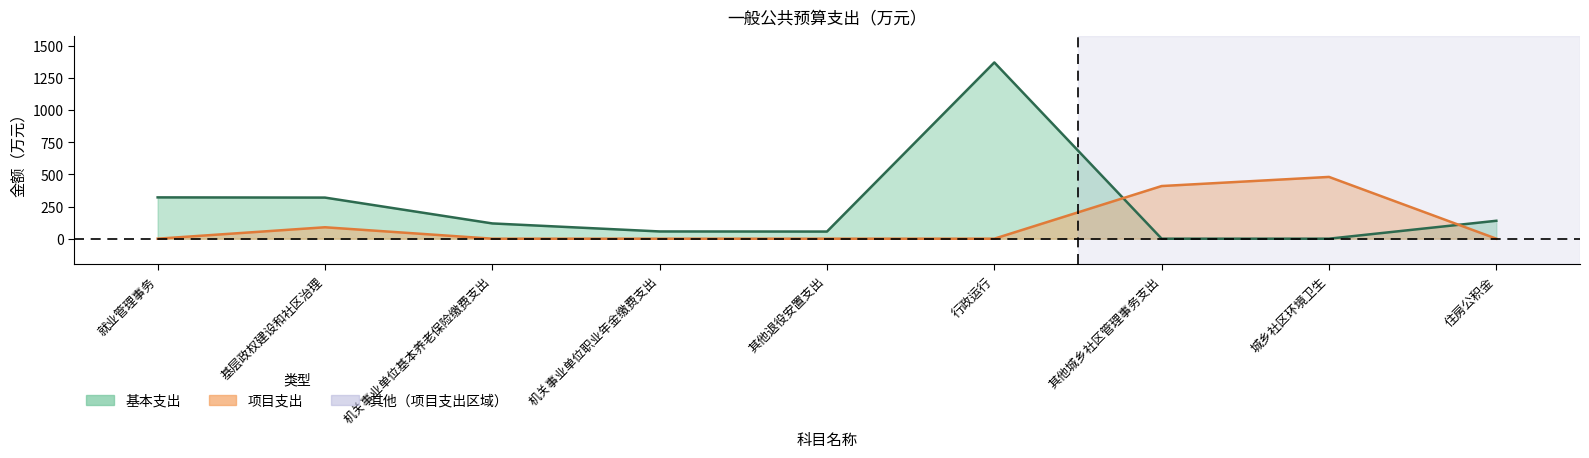

Reading left to right, extract all data points from this chart.

基本支出: 就业管理事务=321.3	基层政权建设和社区治理=319.7	机关事业单位基本养老保险缴费支出=118.7	机关事业单位职业年金缴费支出=56.3	其他退役安置支出=55.5	行政运行=1370.7	其他城乡社区管理事务支出=0.0	城乡社区环境卫生=0.0	住房公积金=139.4
项目支出: 就业管理事务=0.0	基层政权建设和社区治理=88.9	机关事业单位基本养老保险缴费支出=0.0	机关事业单位职业年金缴费支出=0.0	其他退役安置支出=0.0	行政运行=0.0	其他城乡社区管理事务支出=409.5	城乡社区环境卫生=480.4	住房公积金=0.0